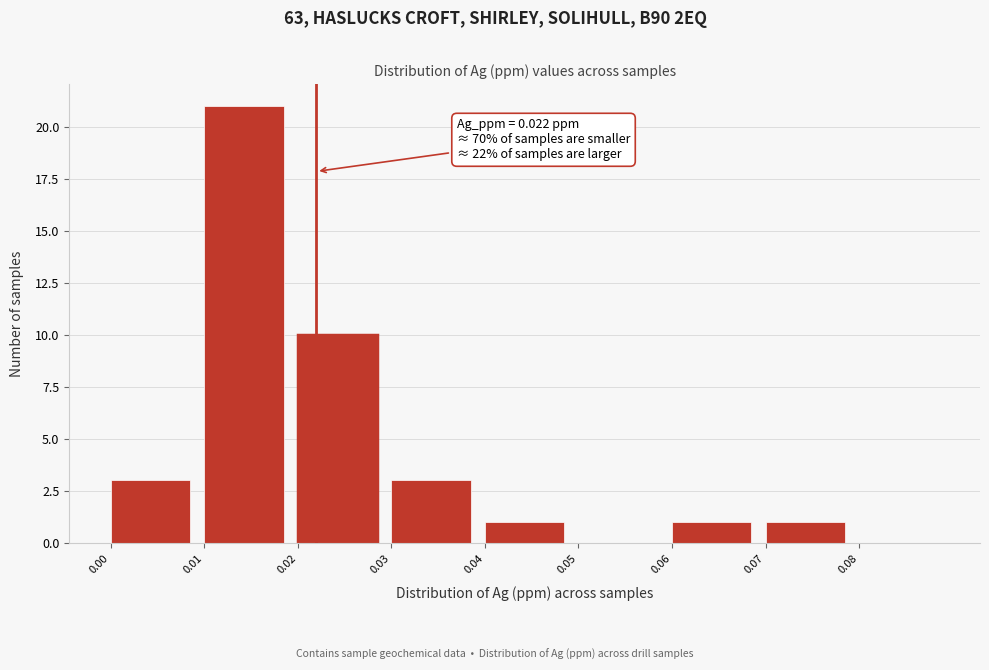

Which range on the x-axis has the tallest bar?

0.01 to 0.02